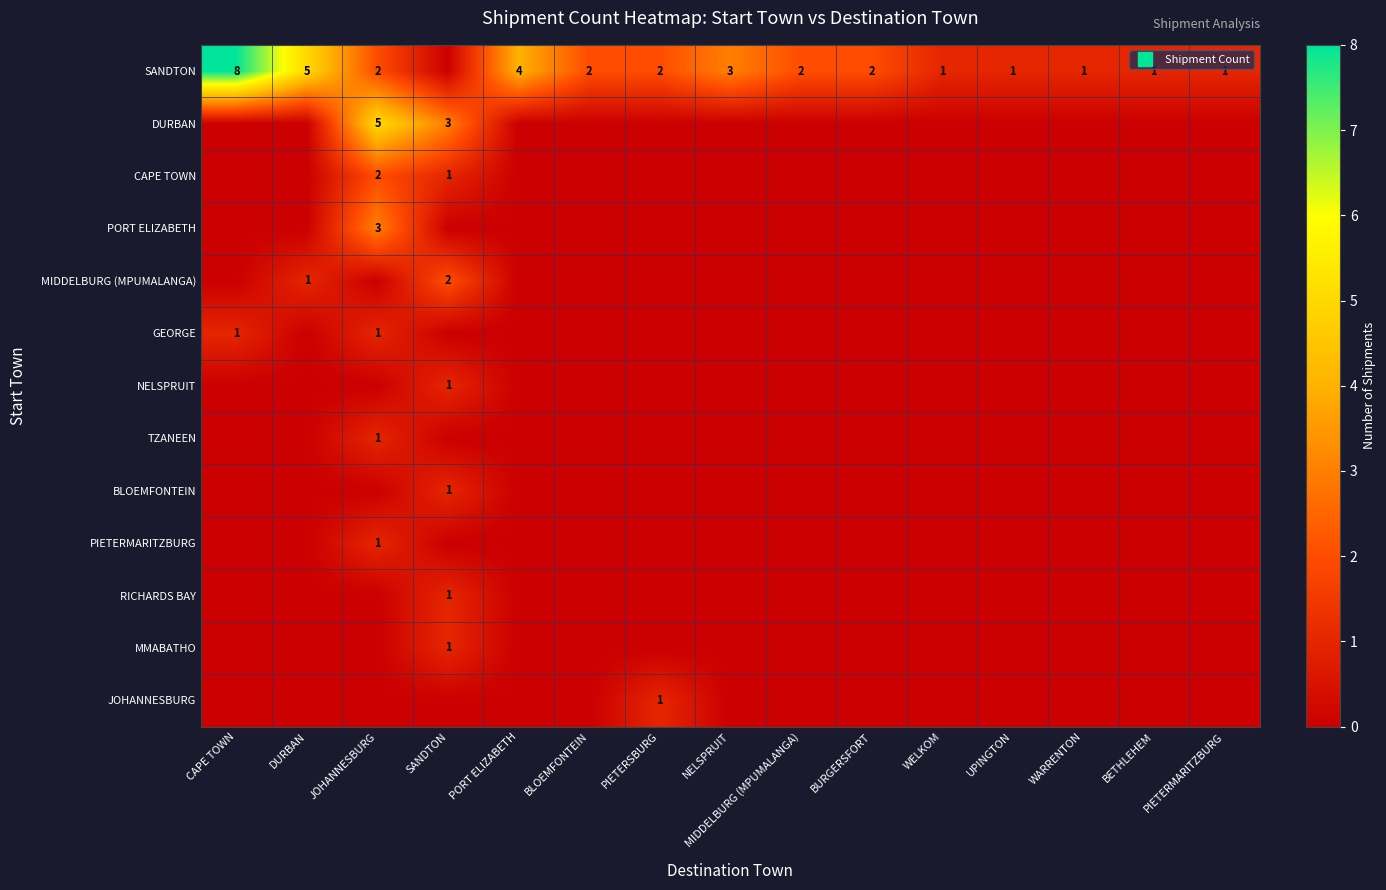

How many data points in MIDDELBURG (MPUMALANGA) are above 0?

2